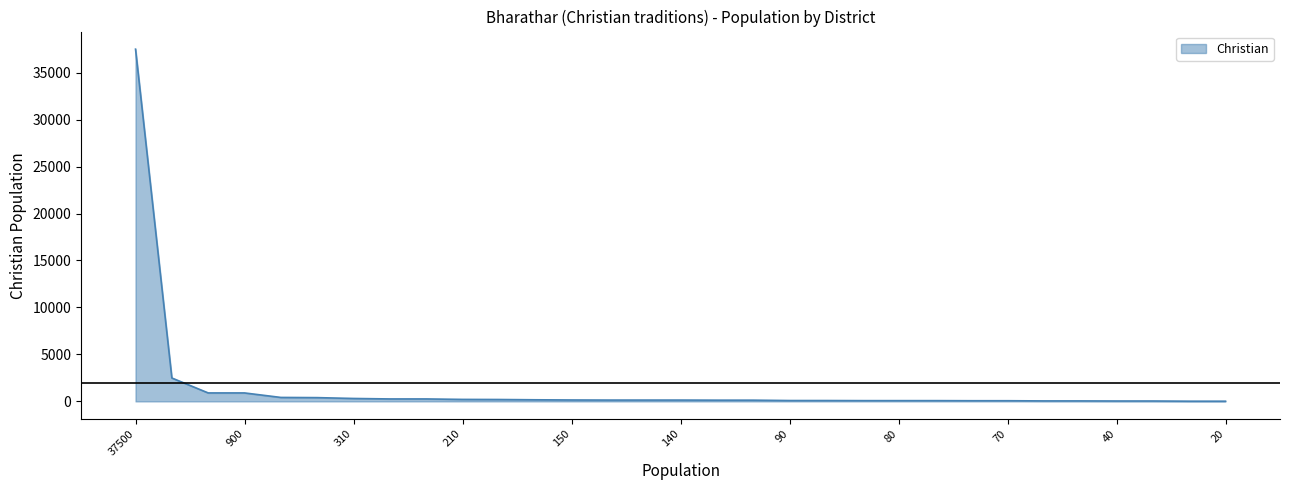

What is the difference between the maximum and minimum values?

37480